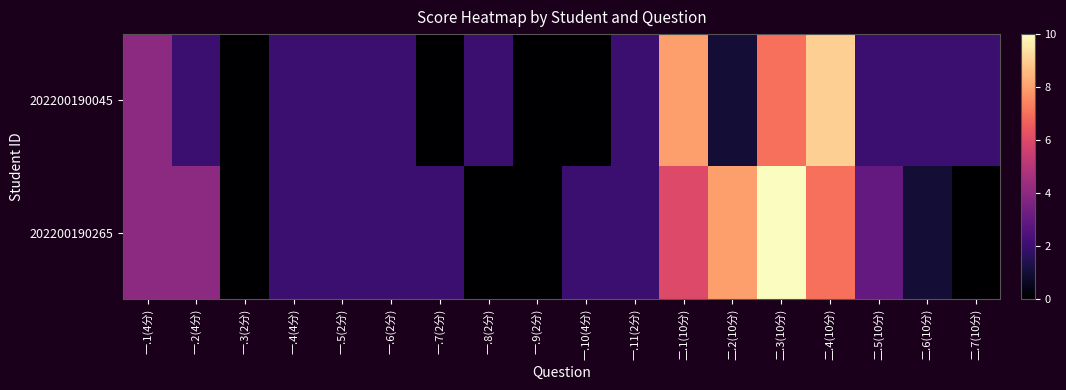

What is the difference between the 202200190045 values at 一.1(4分) and 一.11(2分)?

2